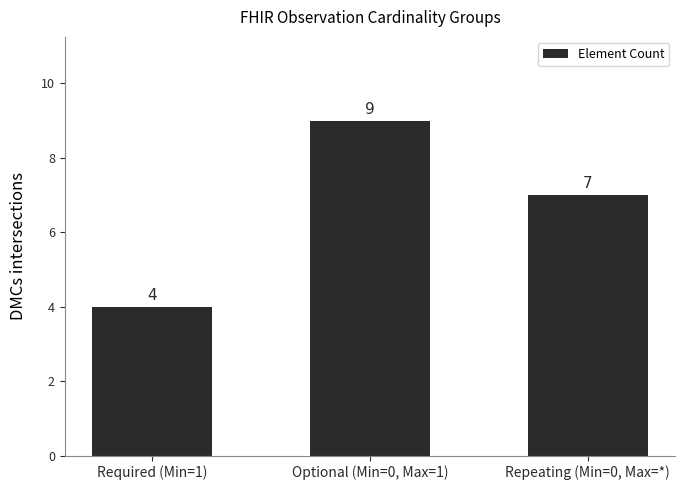

Reading right to left, transcribe all the data shown in this chart.

7	9	4